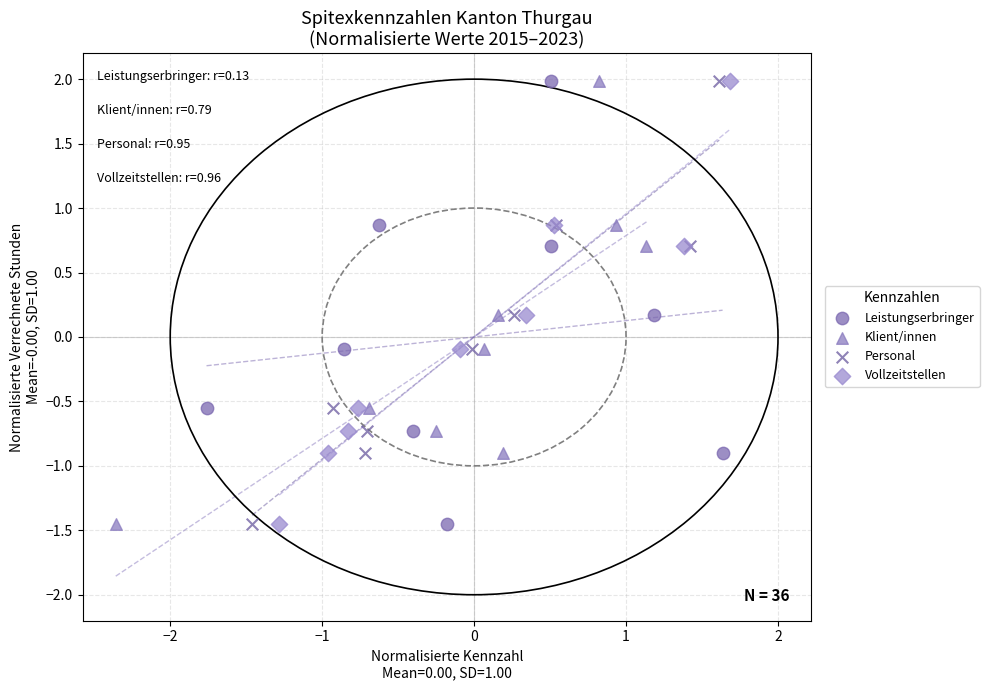

What are all the series names shown in the legend?

Leistungserbringer, Klient/innen, Personal, Vollzeitstellen